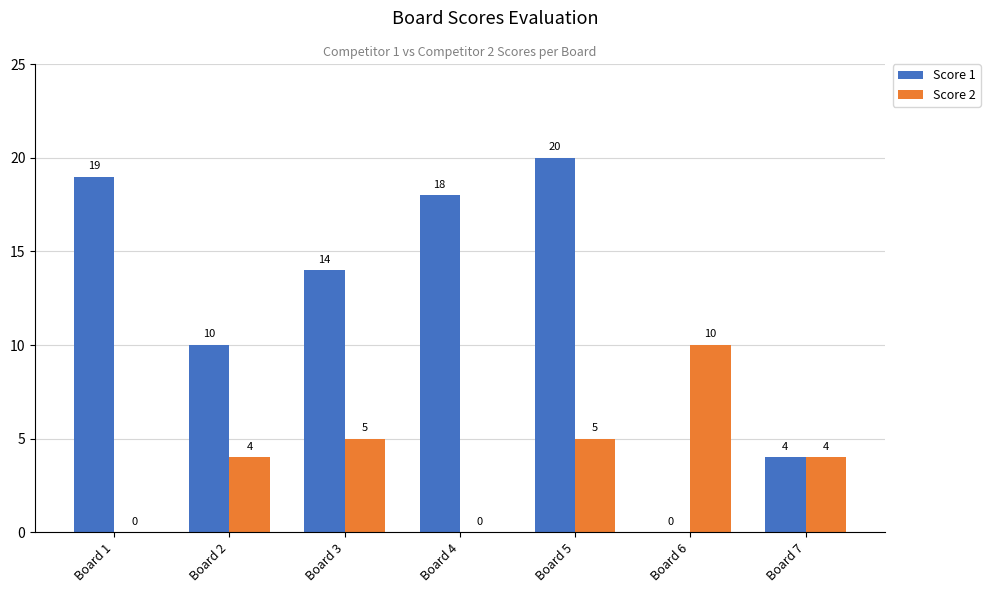

What is the highest value of the Score 1 series?

20